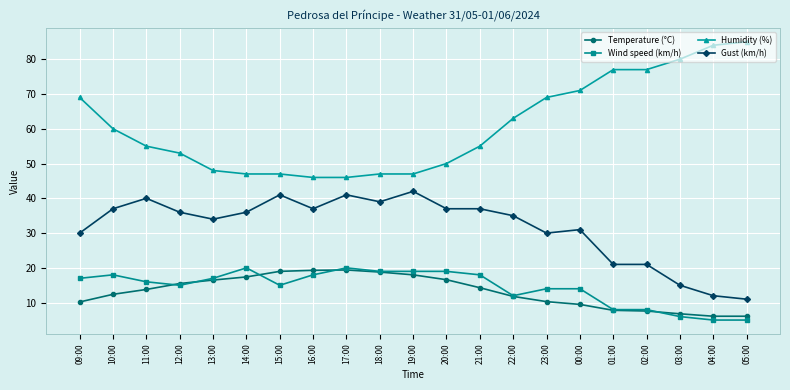

What is the difference between the highest and lowest values at 14:00?

29.6